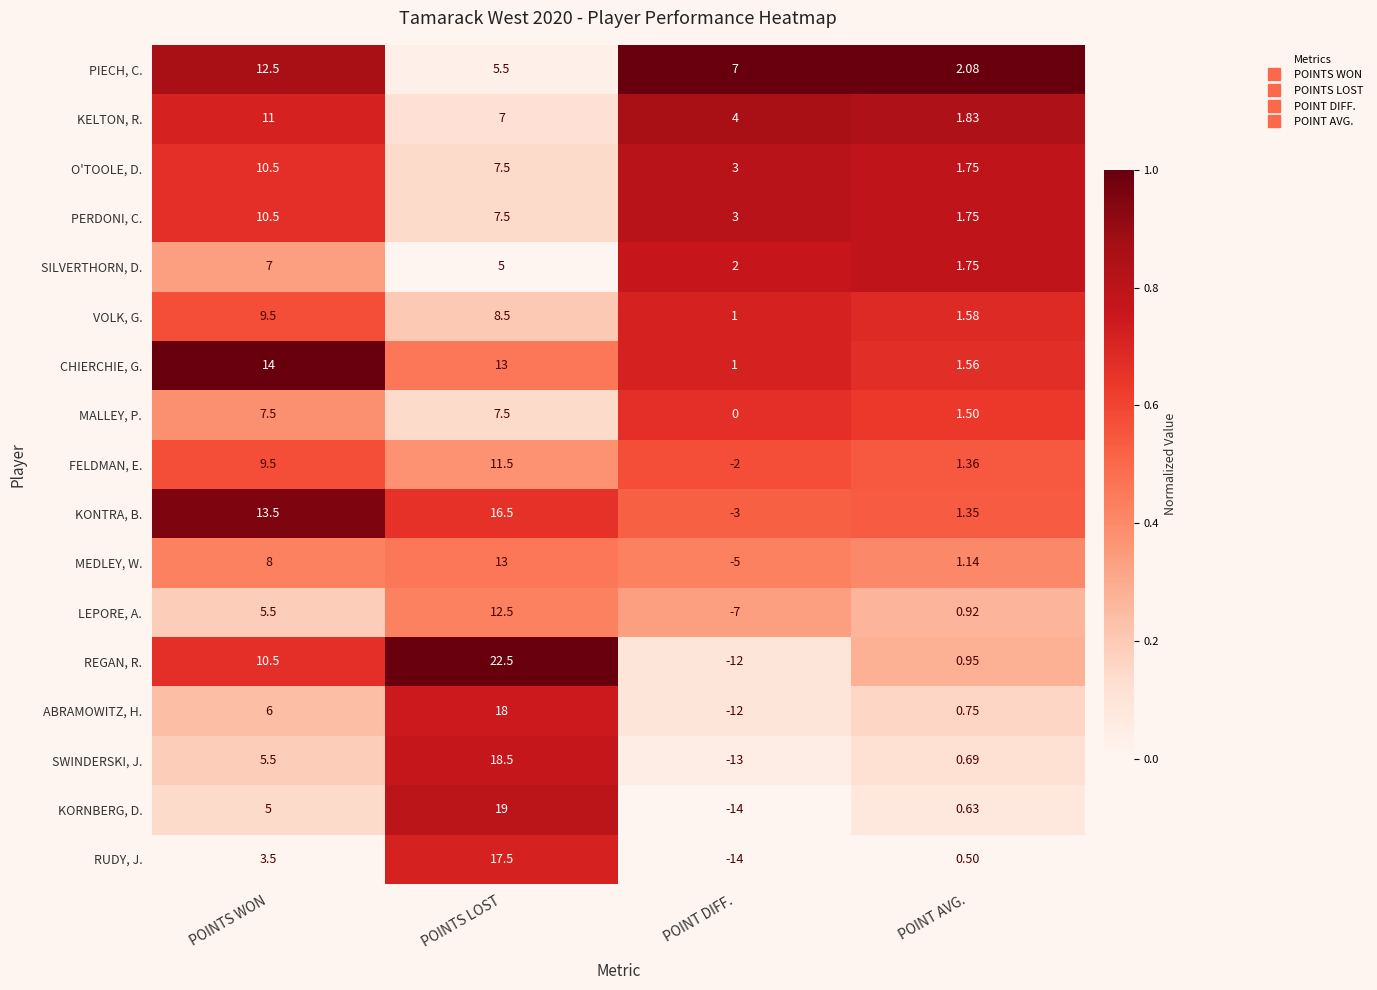

Rank the categories by LEPORE, A. value from highest to lowest.

POINTS LOST, POINTS WON, POINT AVG., POINT DIFF.